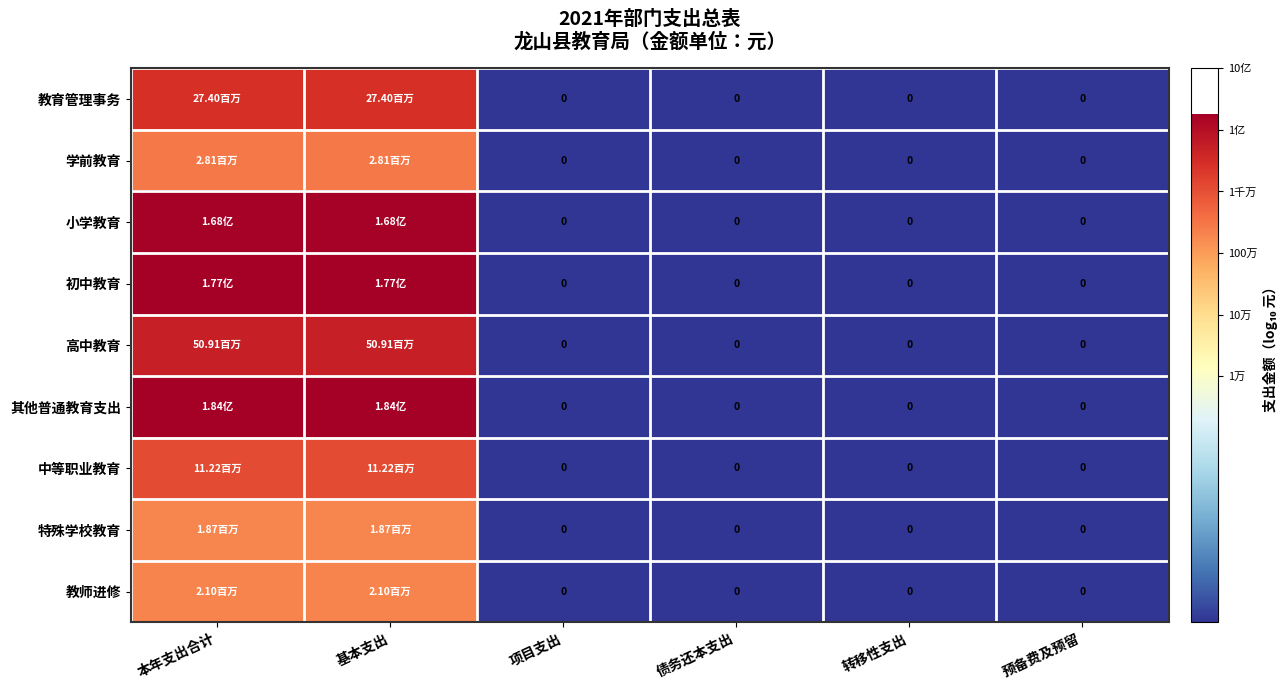

What is the difference between the maximum and minimum values in the 其他普通教育支出 series?

8.3